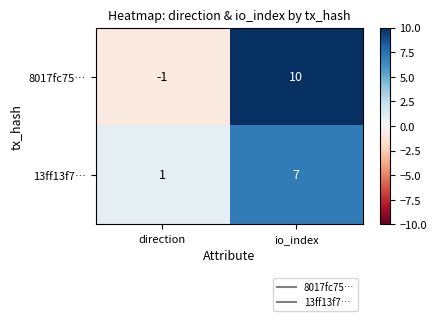

What is the difference between the maximum and minimum values in the 13ff13f7… series?

6